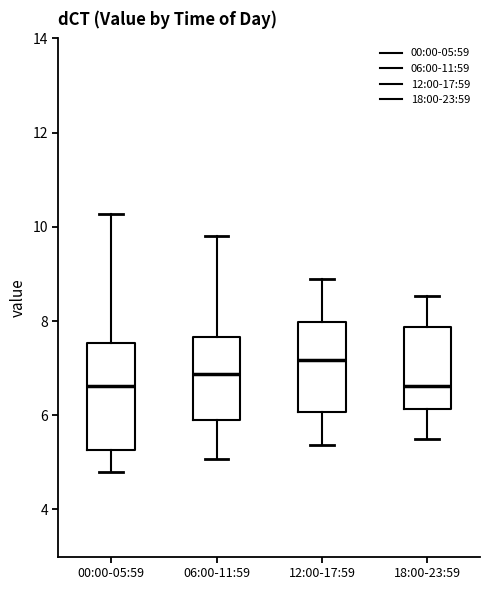

Reading left to right, read every box against the y-axis: the position of its median line, the range the box covers, and the ends of its whiskers. The values are not printed on the chart, so give them approximately, as read against the axis.

00:00-05:59: median 6.6, box 5.2 to 7.6, whiskers 4.8 to 10.2
06:00-11:59: median 6.8, box 6.0 to 7.6, whiskers 5.0 to 9.8
12:00-17:59: median 7.2, box 6.0 to 8.0, whiskers 5.4 to 9.0
18:00-23:59: median 6.6, box 6.2 to 7.8, whiskers 5.6 to 8.6